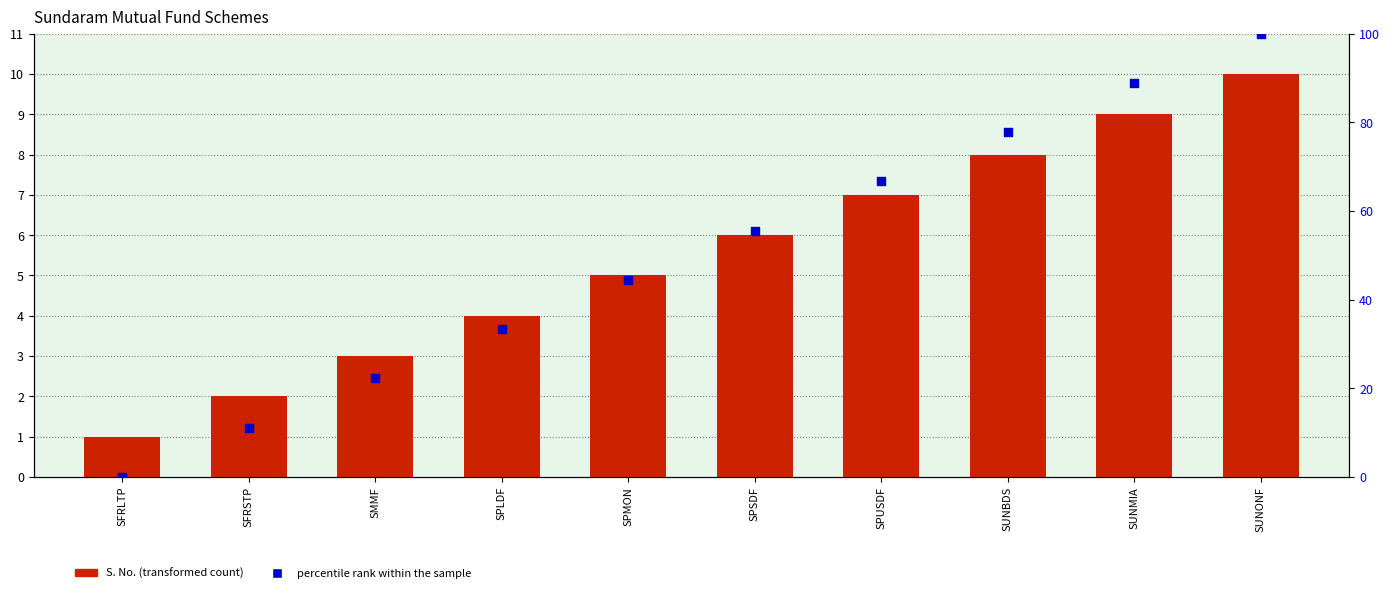

Which series has the largest Y range (max minus min)?

percentile rank within the sample